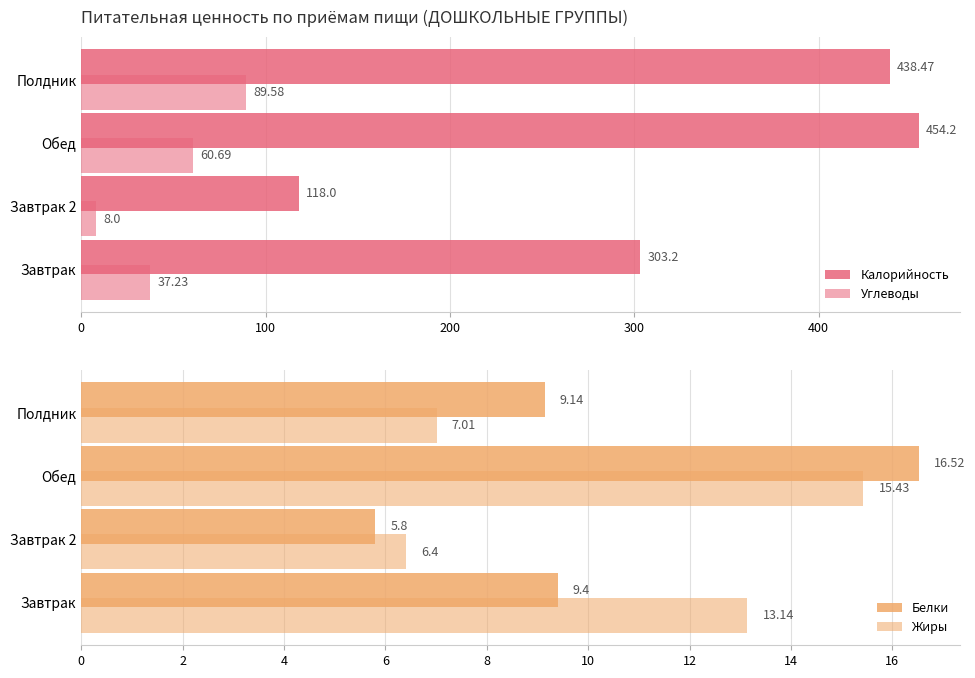

How many distinct data groups are displayed?

4